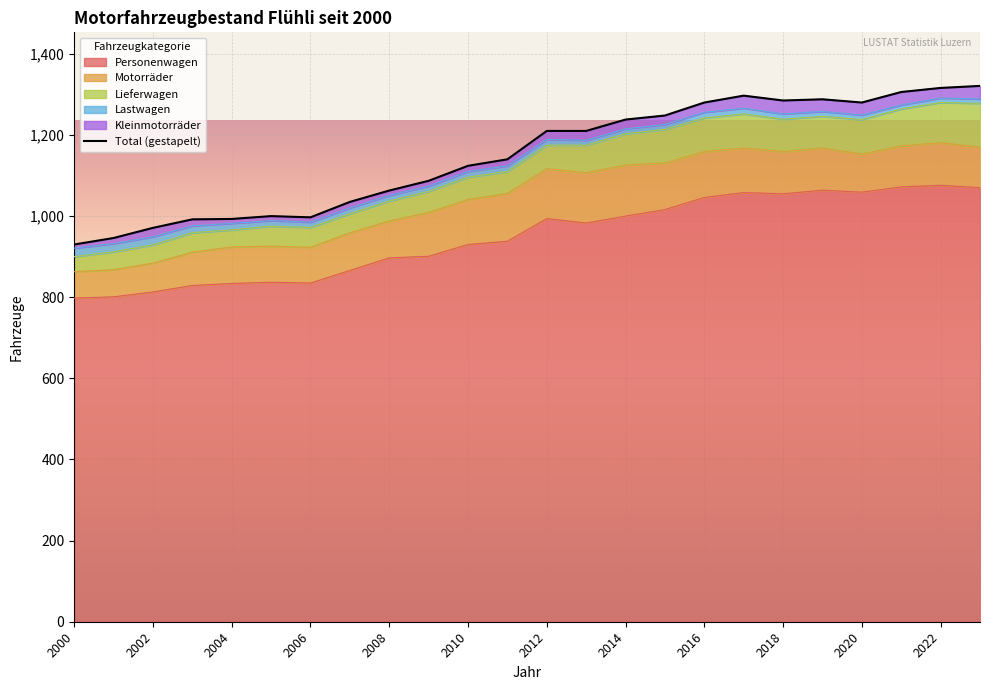

What is the greatest value displayed?

1321